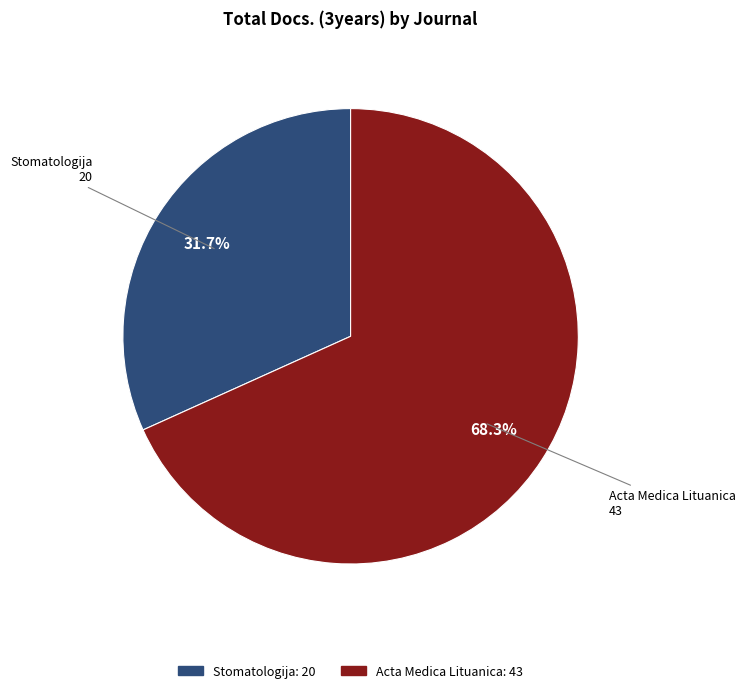

To the nearest percent, what percentage of the pie is Acta Medica Lituanica?

68%